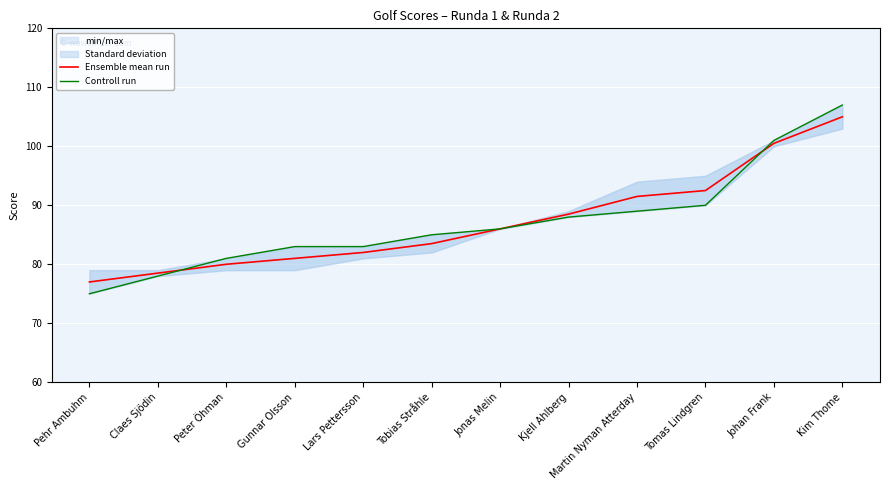

What is the sum of all Ensemble mean run values?

1046.0